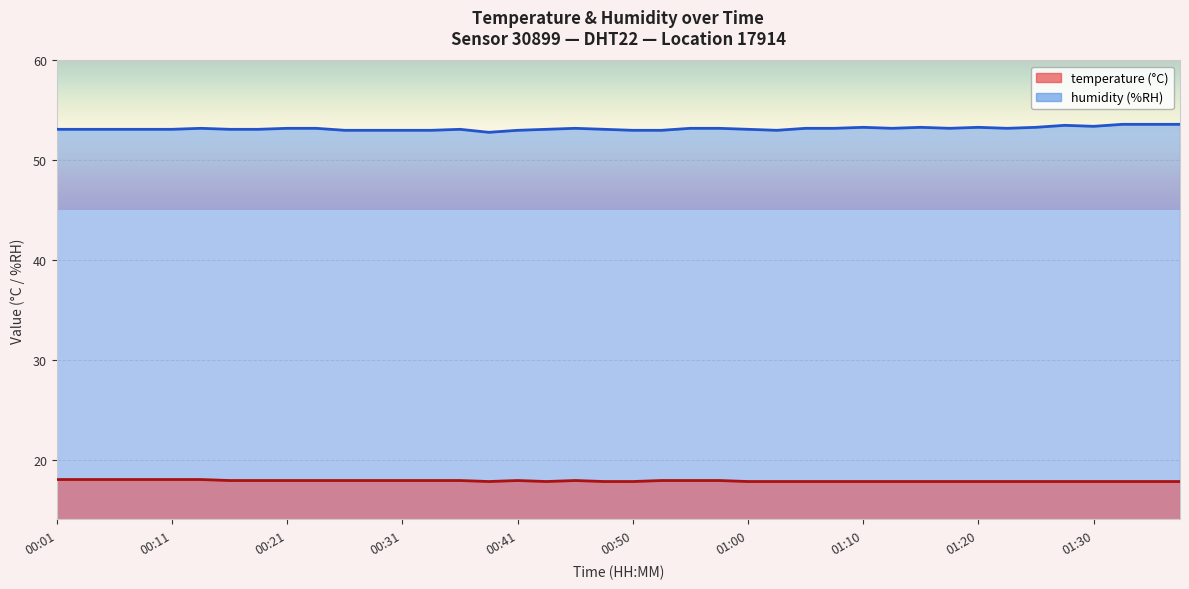

In temperature, how many points are higher than both neighbors (excluding endpoints)?

2